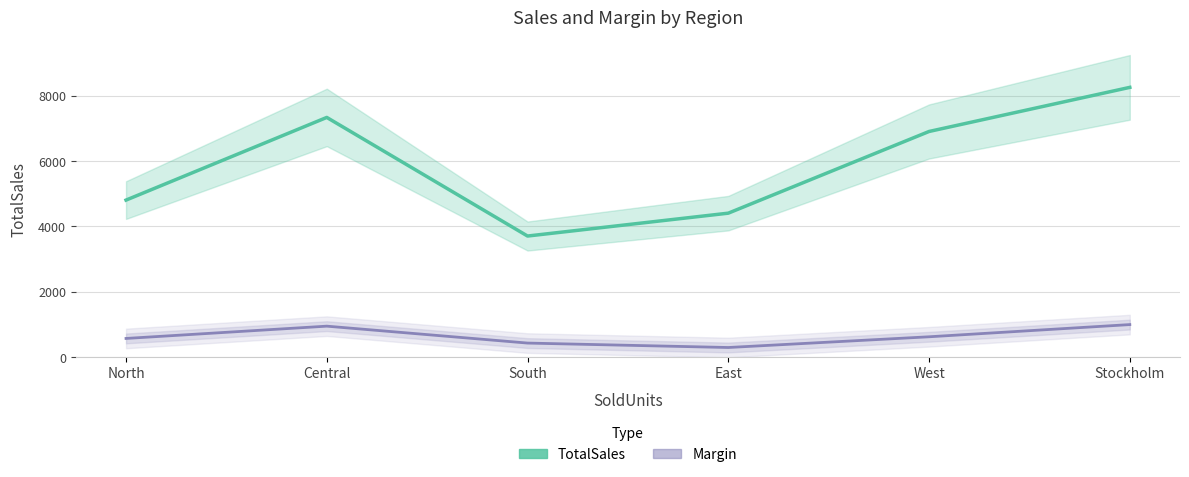

What are all the series names shown in the legend?

TotalSales, Margin